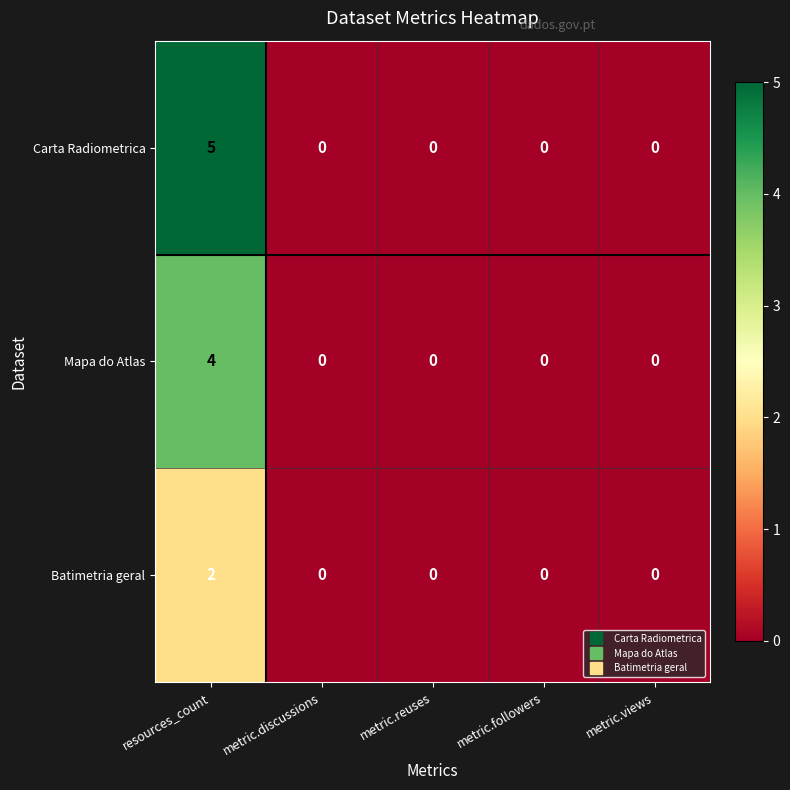

What is the difference between the maximum and second lowest values in the Mapa do Atlas series?

4